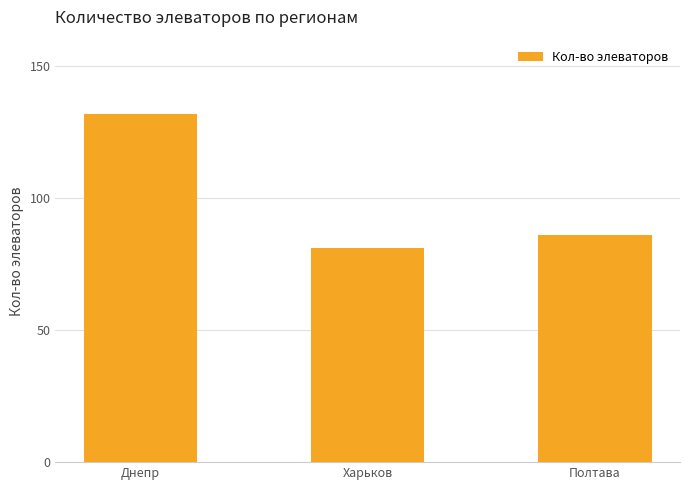

Read the value at Полтава, to the nearest 10.

90